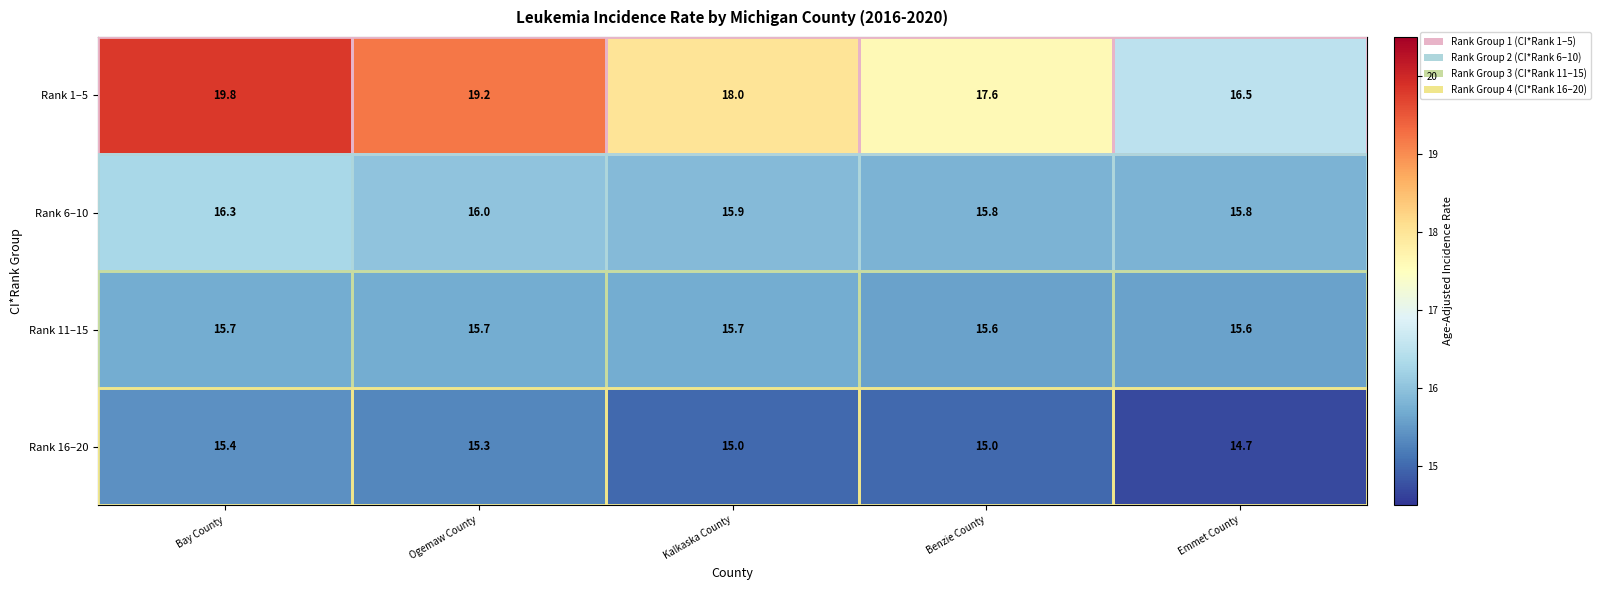

Rank the series by their maximum value, from lowest to highest.

Rank 16–20, Rank 11–15, Rank 6–10, Rank 1–5